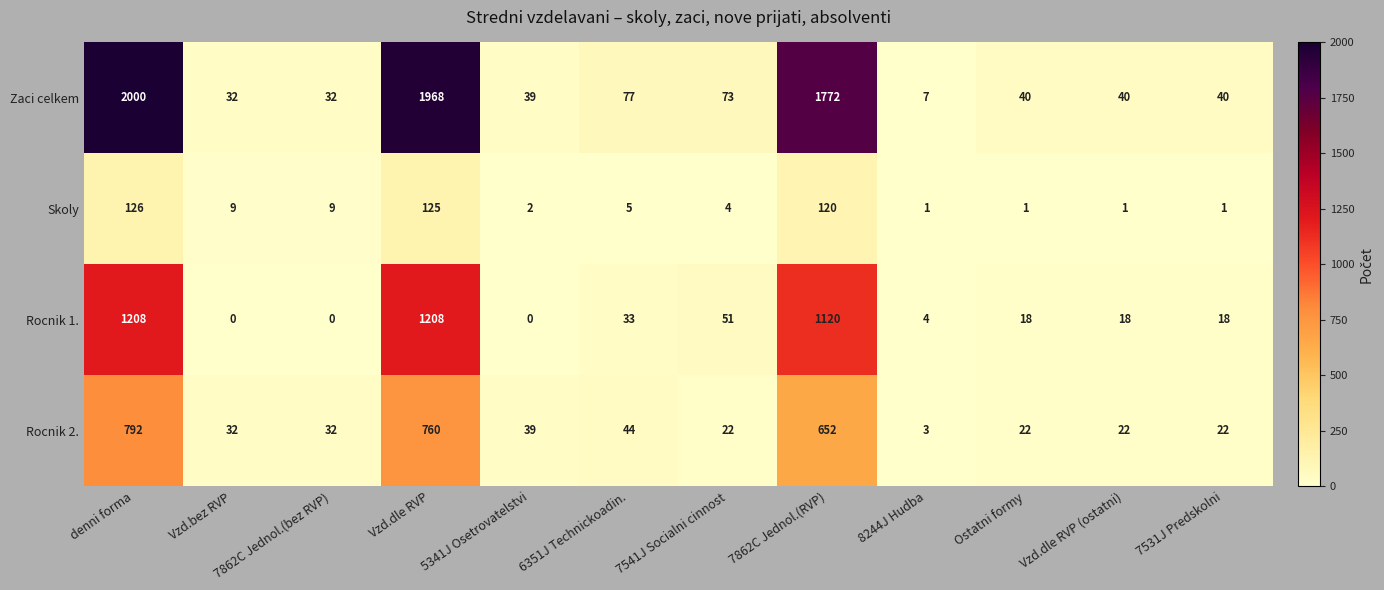

Rank the series by their average value, from lowest to highest.

Skoly, Rocnik 2., Rocnik 1., Zaci celkem